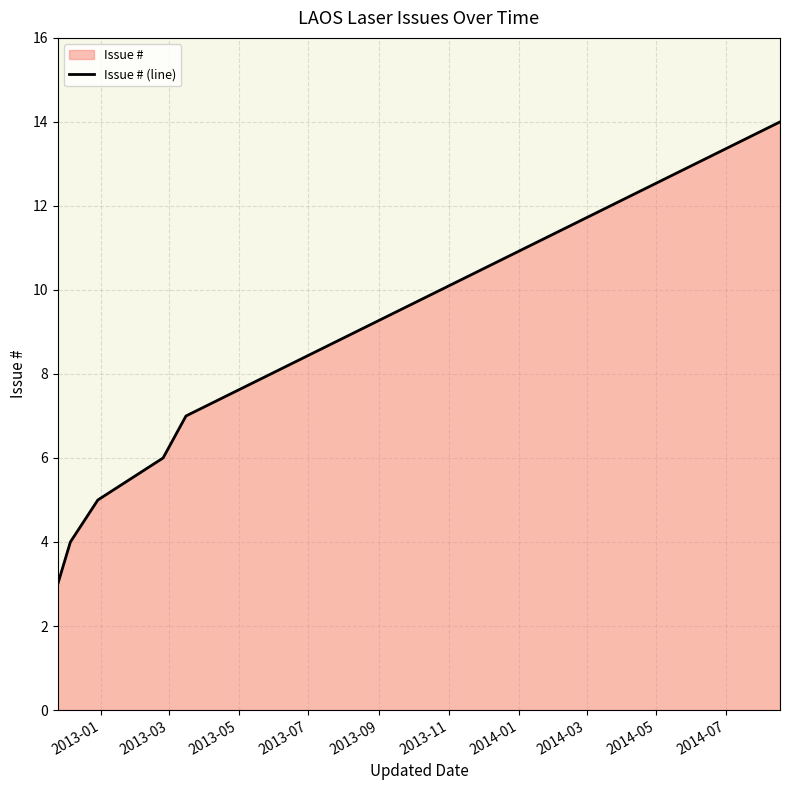

What is the average value?

6